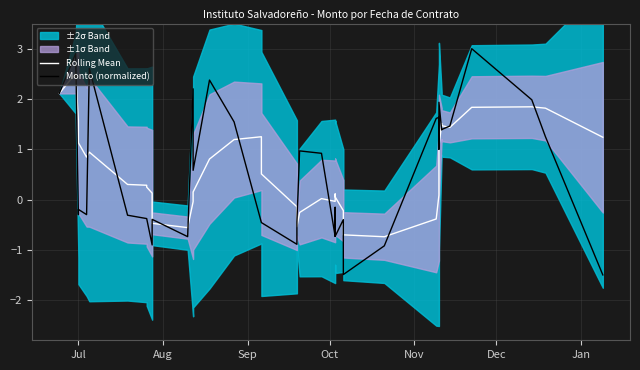

True or false: Monto (normalized) and Rolling Mean intersect in this chart.

True